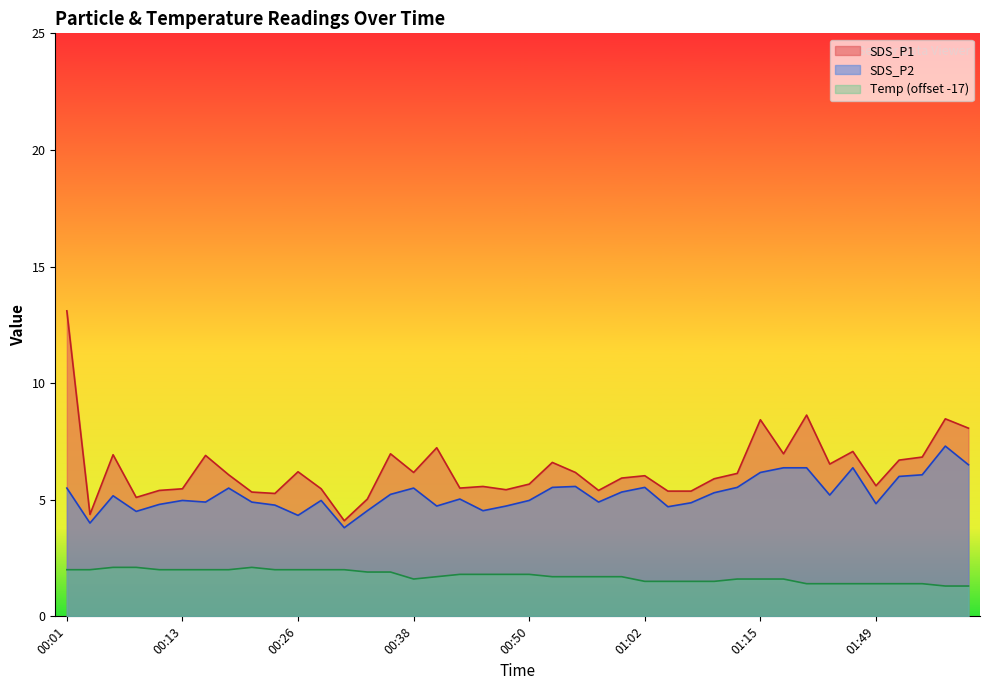

True or false: Temp and SDS_P2 cross at least once.

False